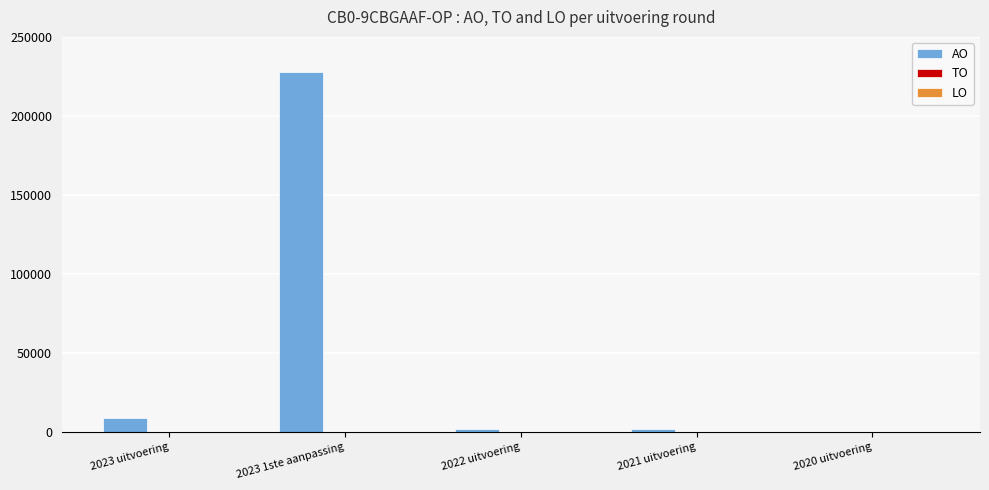

Are the bars horizontal?

No